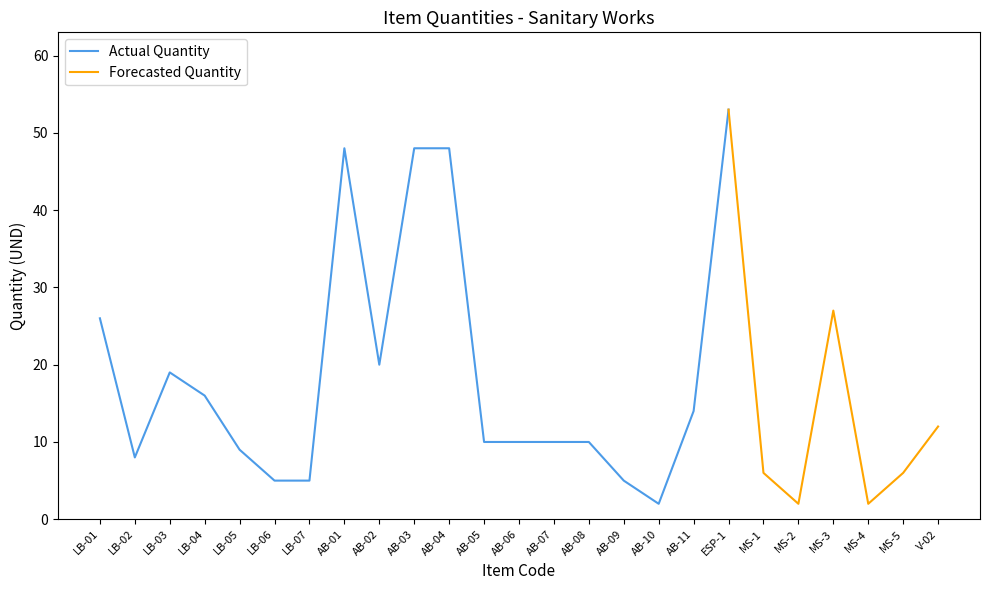

Where is the data nearest to the value 27?

MS-3